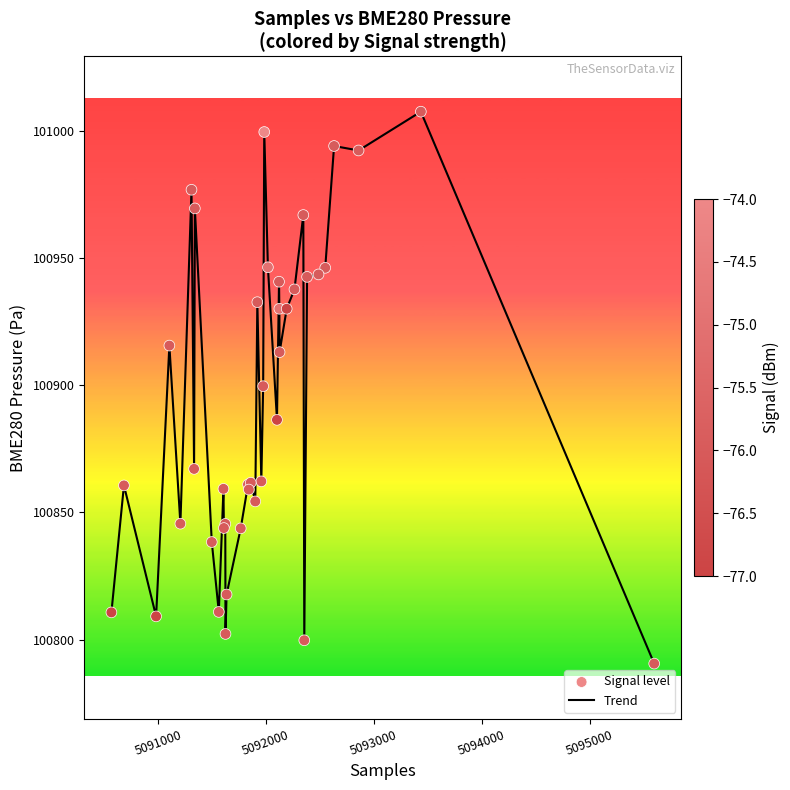

What is the difference between the maximum and minimum values?

216.9